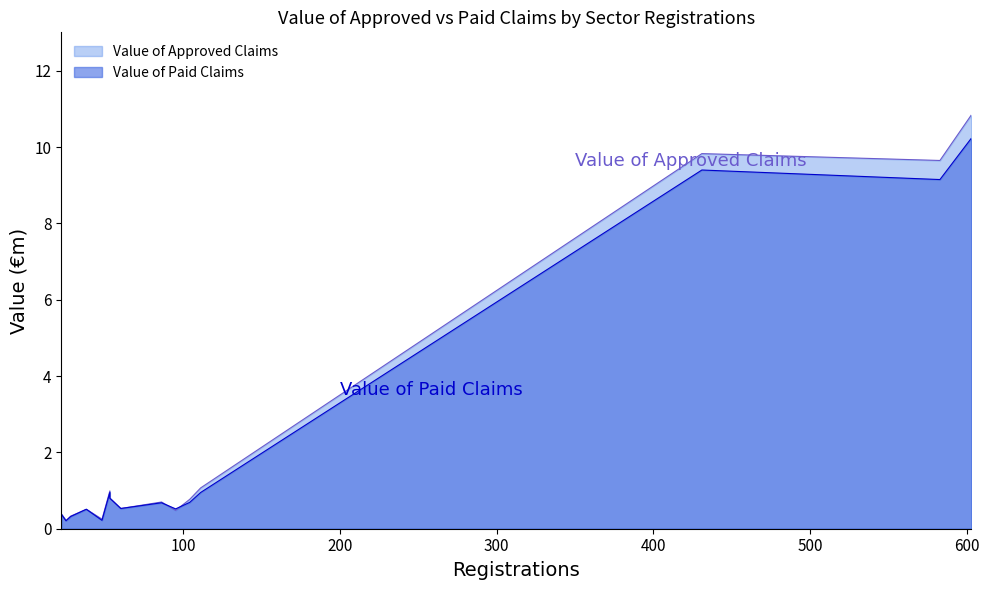

The value of Value of Paid Claims at Accommodation and Food is 4.5. True or false?

False